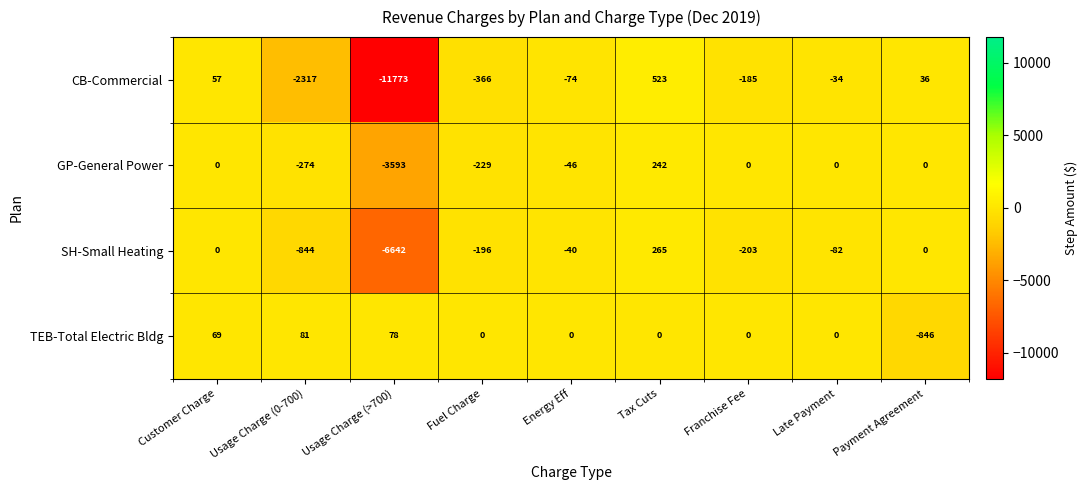

How many series are shown in this chart?

4